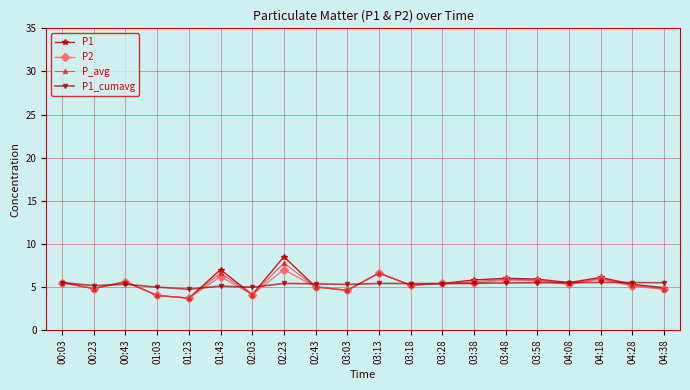

What position from the left is 00:23?

2